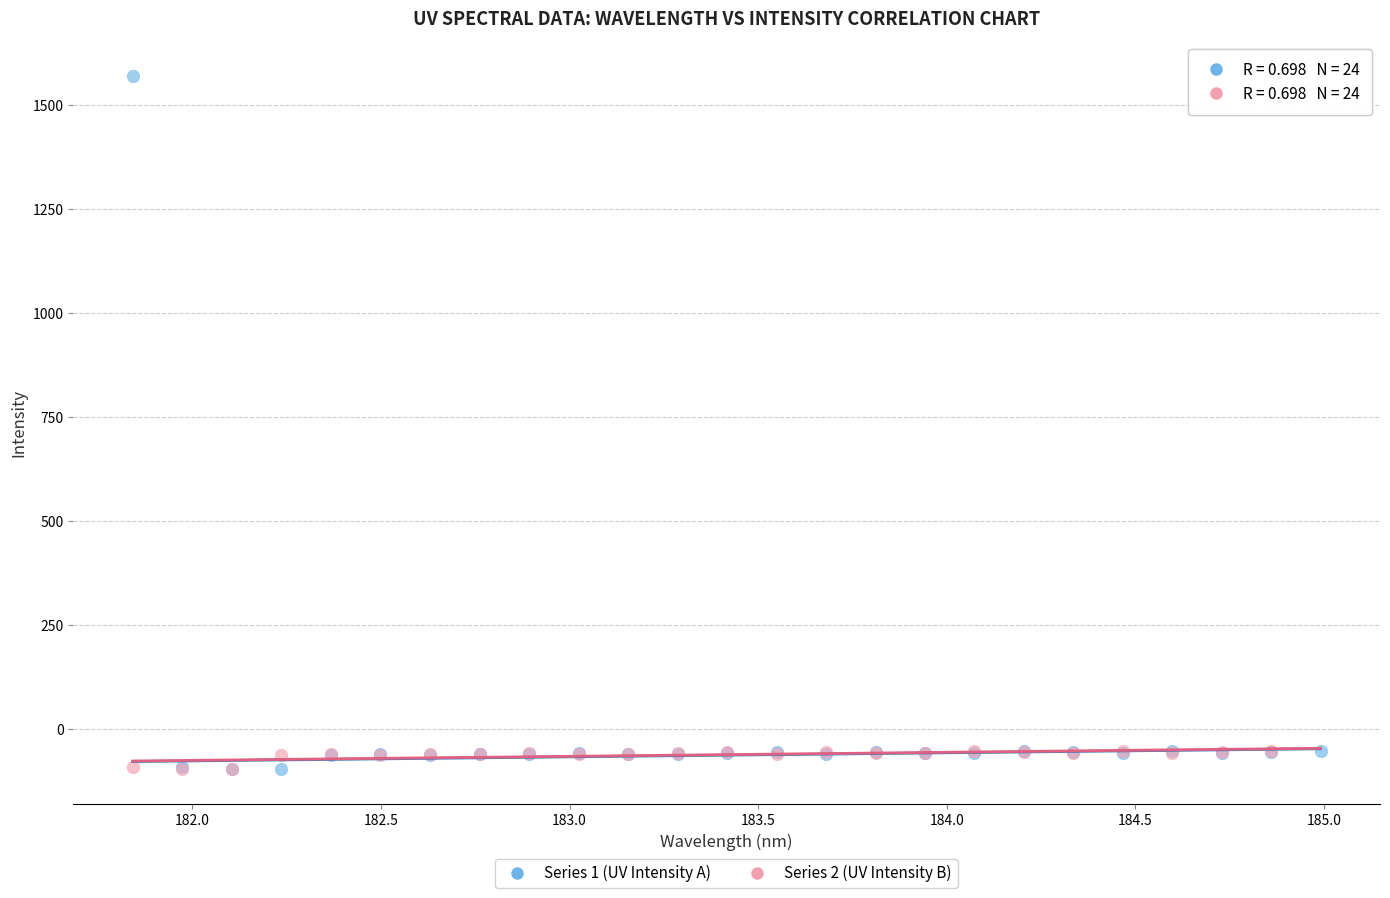

What are all the series names shown in the legend?

Series 1 (UV Intensity A), Series 2 (UV Intensity B)